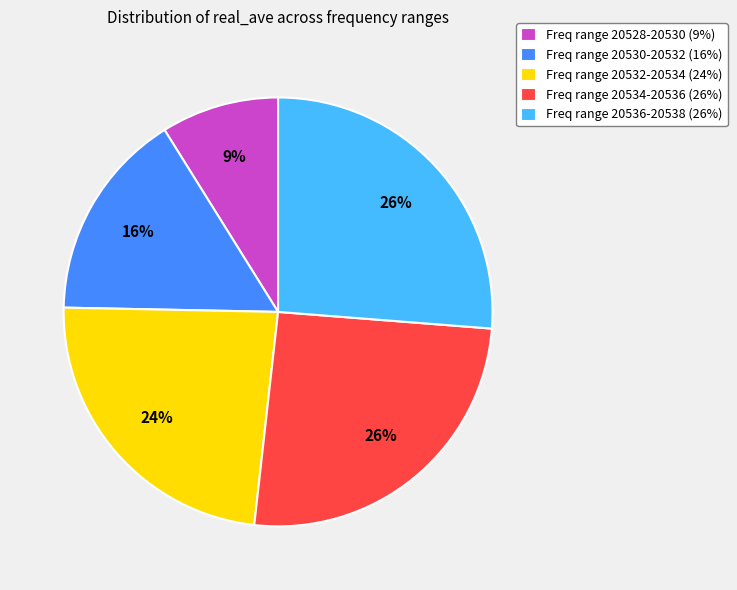

Approximately how many times larger is the value at Freq range 20532-20534 (24%) compared to Freq range 20534-20536 (26%)?

0.9